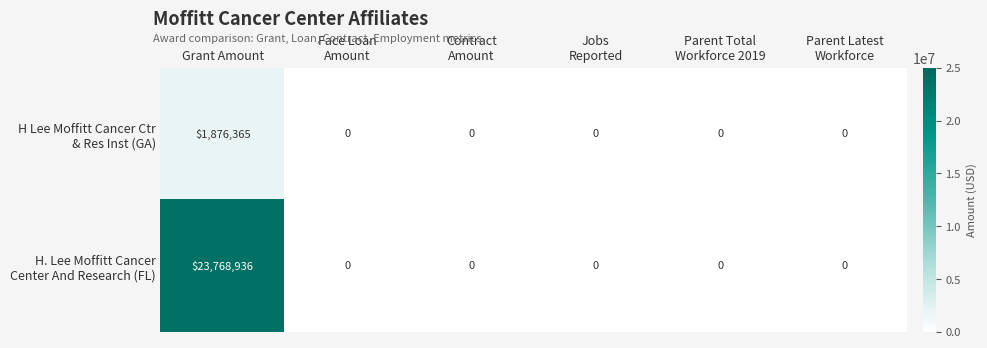

What is the maximum value shown in the chart?

23768936